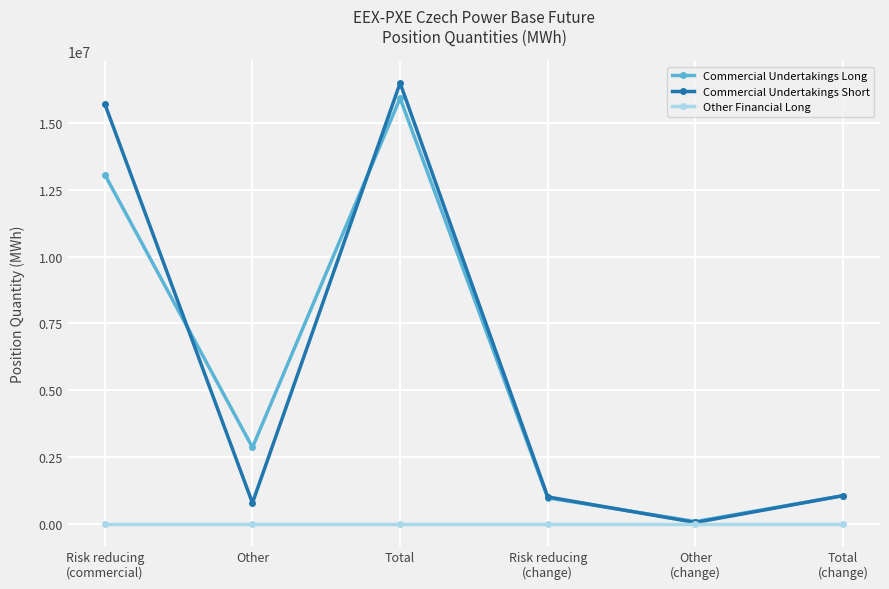

What is the label of the 4th point from the right?

Total